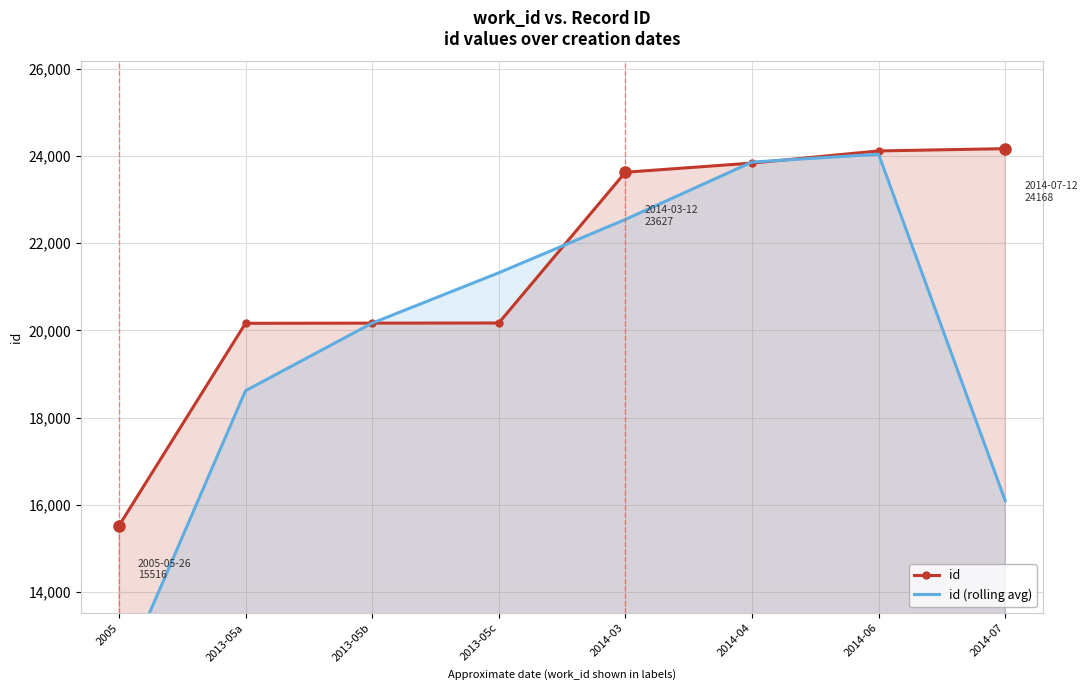

What is the label of the 6th point from the left?

2014-04